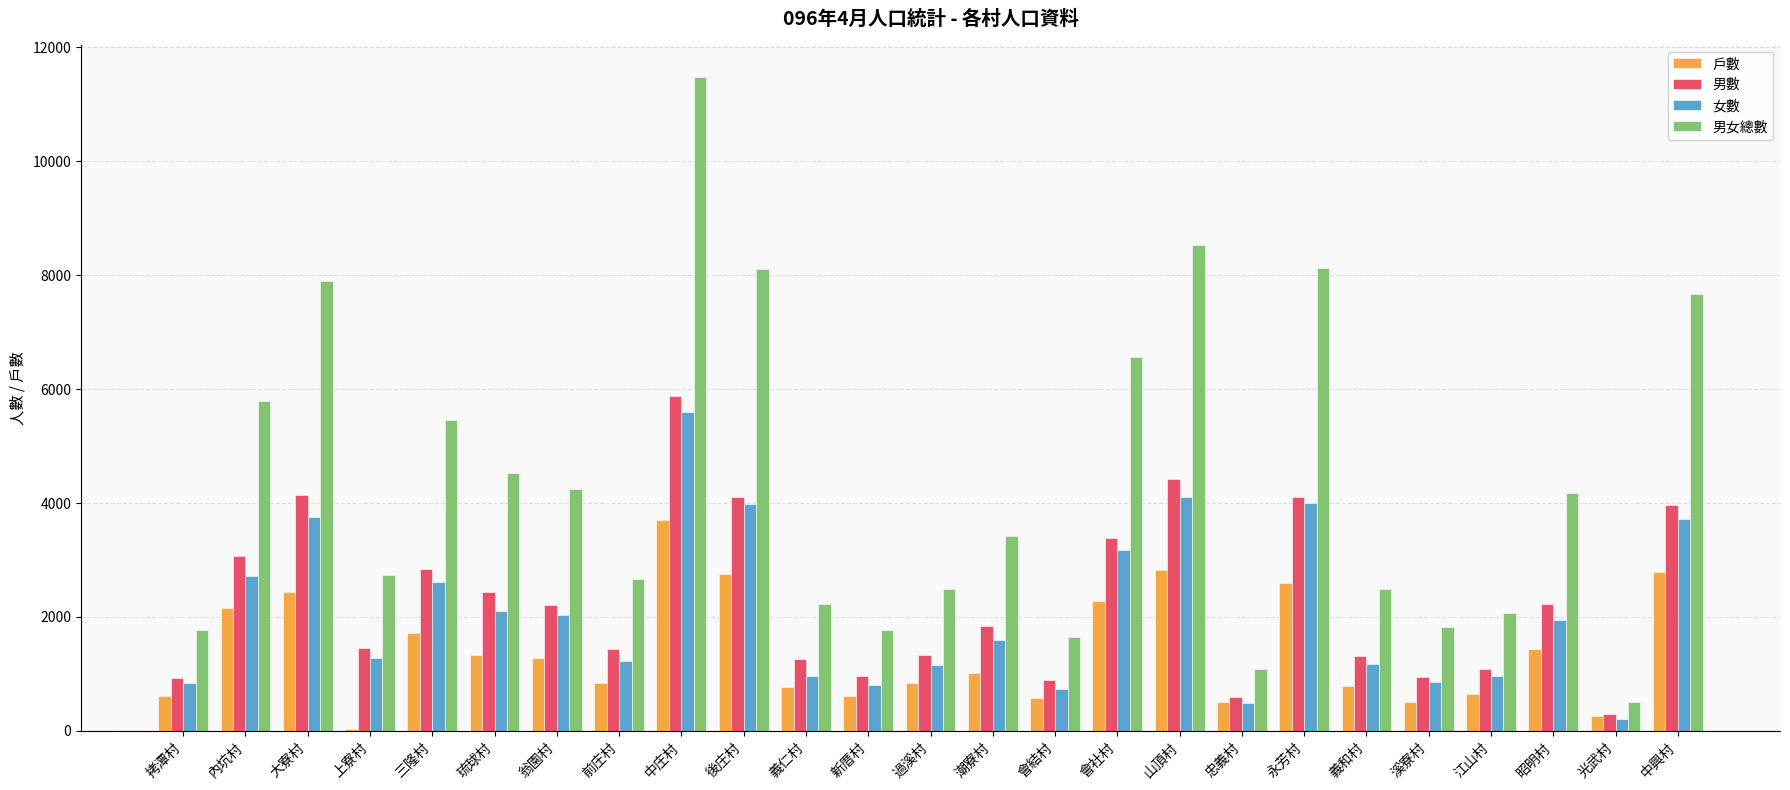

At which category is the sum across all series the highest?

中庄村